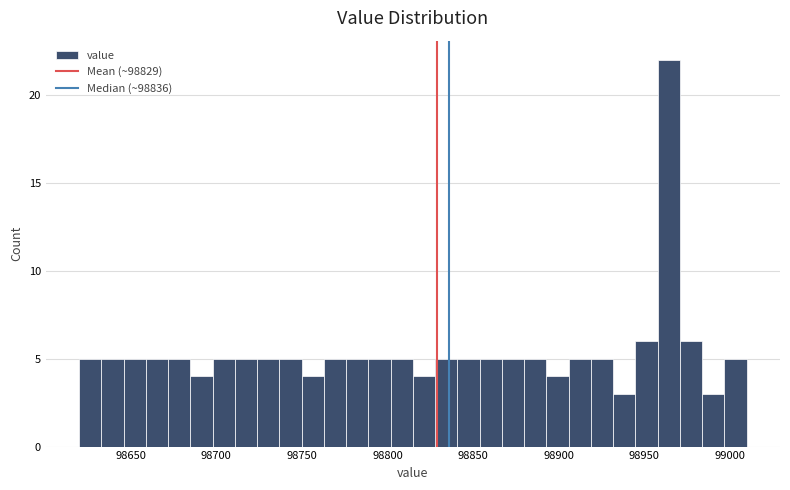

Read against the x-axis, roughly where is the centre of the tallest bar?

98965